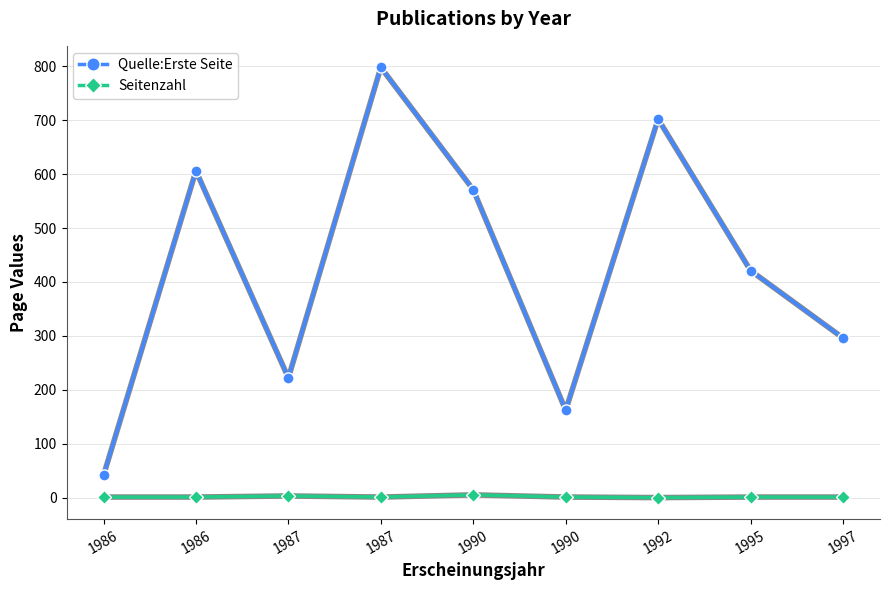

At how many categories does at least one series exceed 731?

1